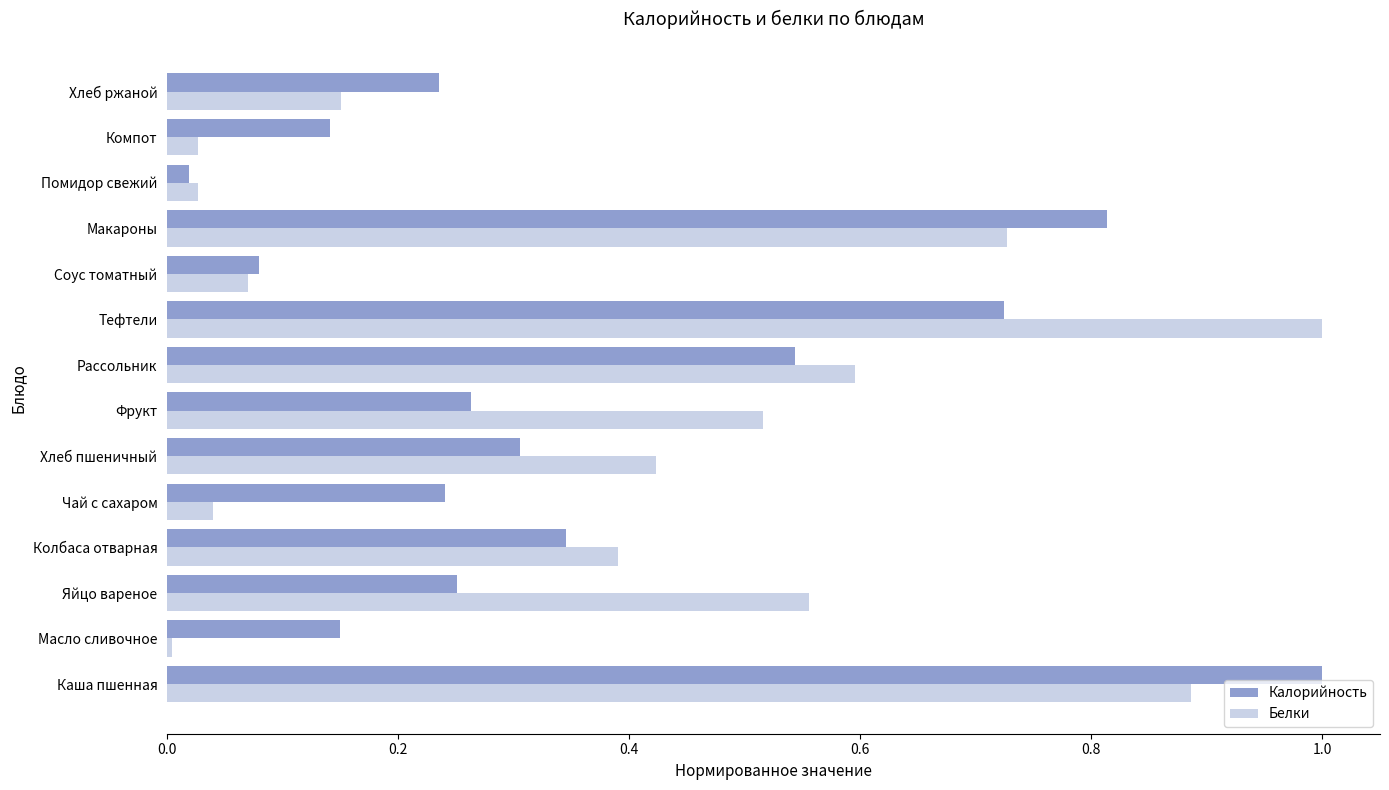

The Белки series shows 0.4 at Колбаса отварная. True or false?

True